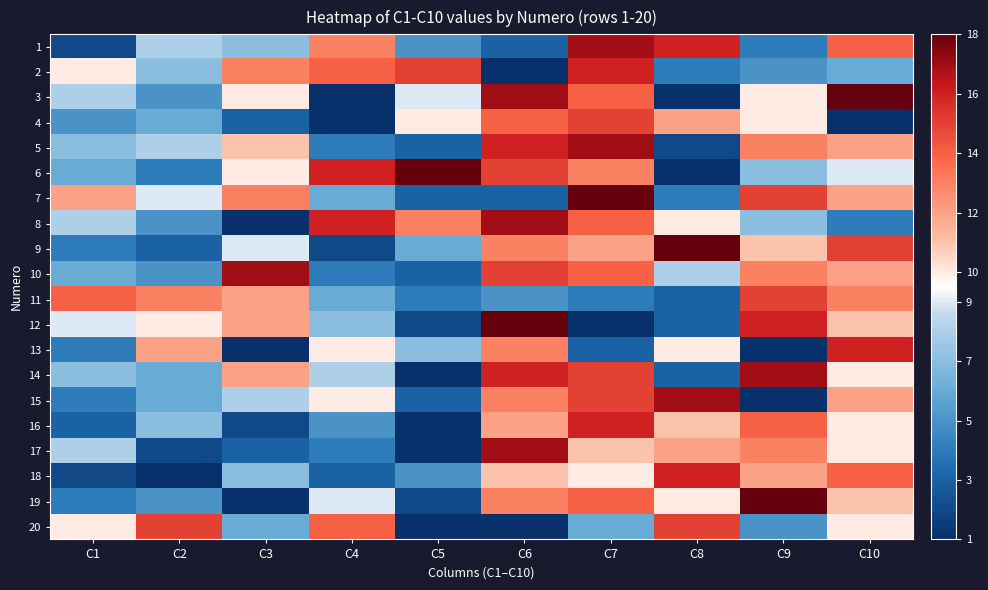

What is the smallest value displayed?

1